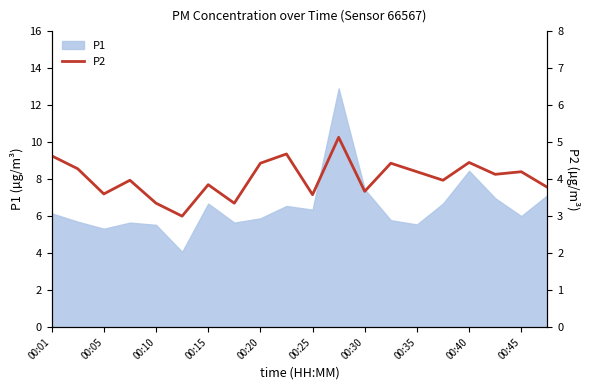

What is the maximum value for P1?

12.9